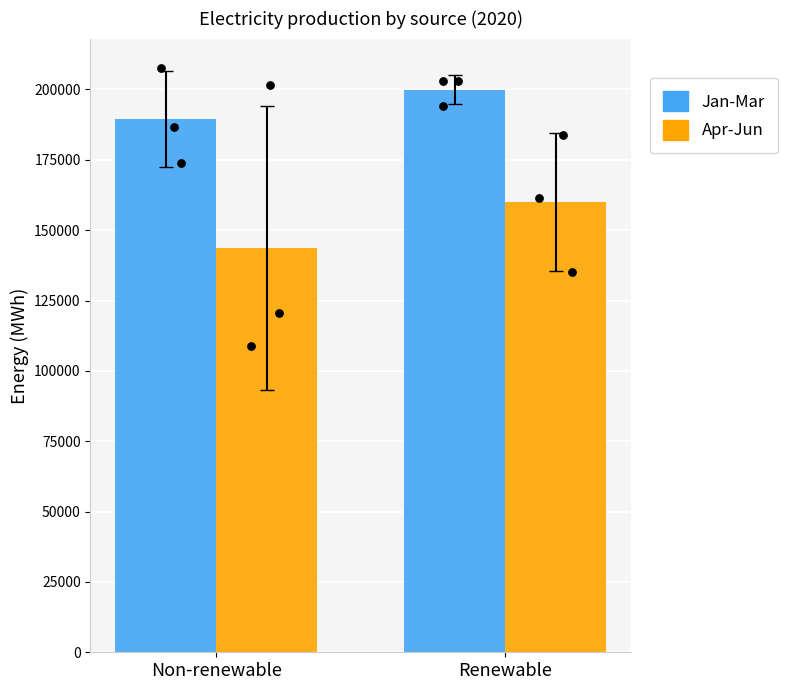

Is the value of Apr-Jun at Non-renewable greater than the value of Jan-Mar at Non-renewable?

No